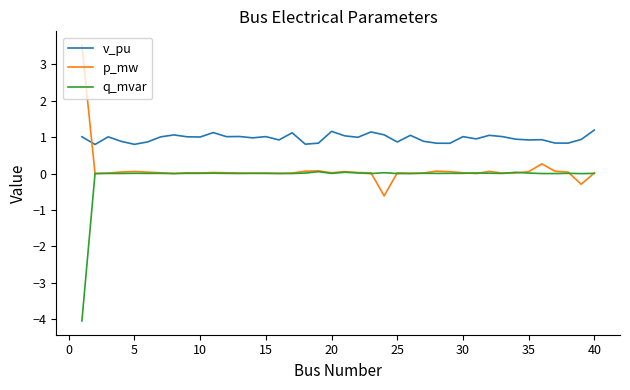

Does the chart display data point markers on the line(s)?

No